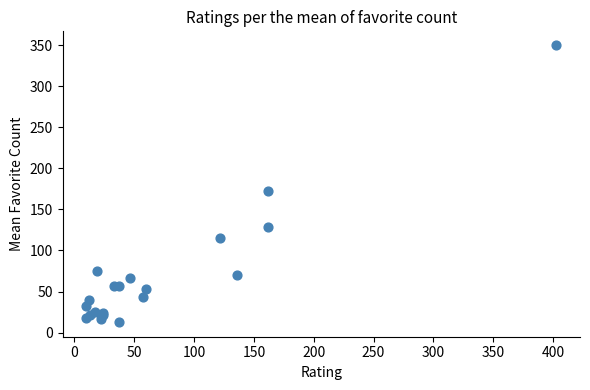

What Y value in the scatter plot is closest to 181?

173